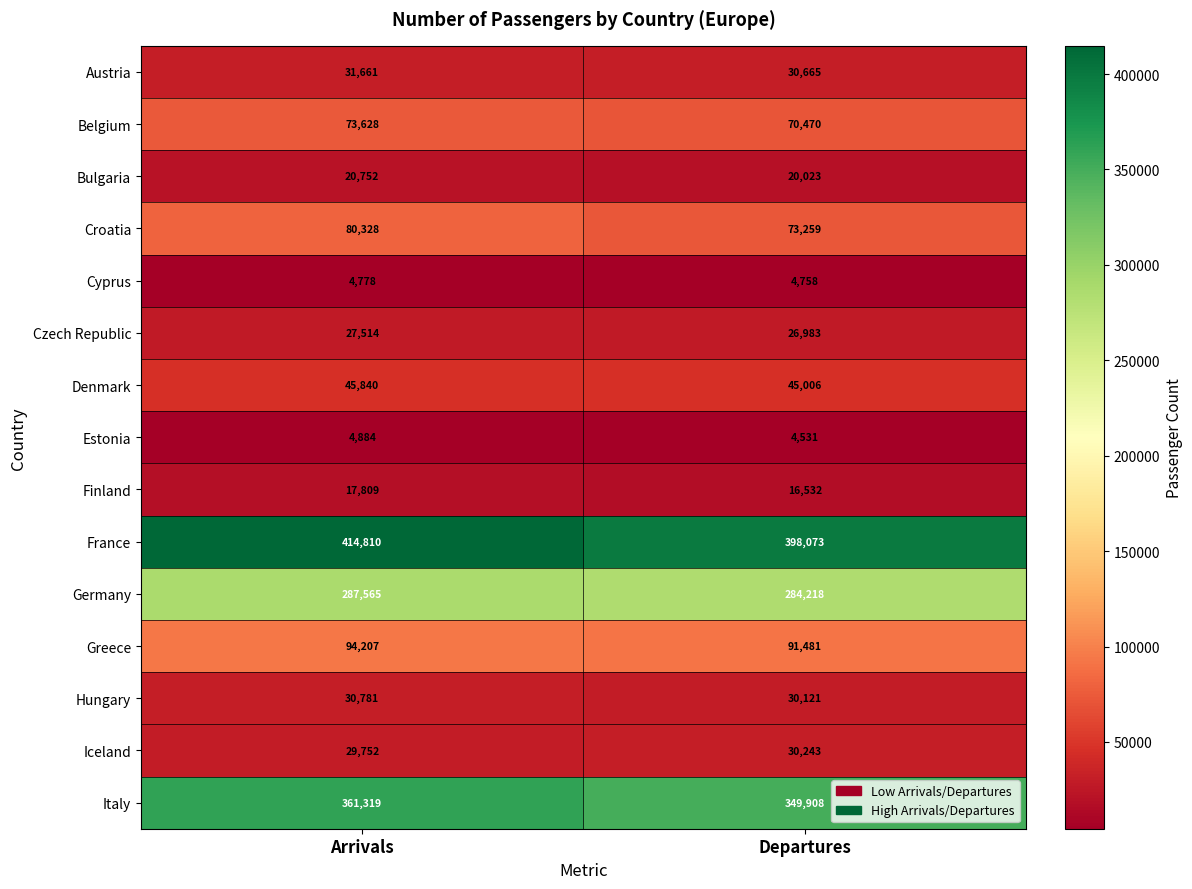

What is the greatest value displayed?

414810